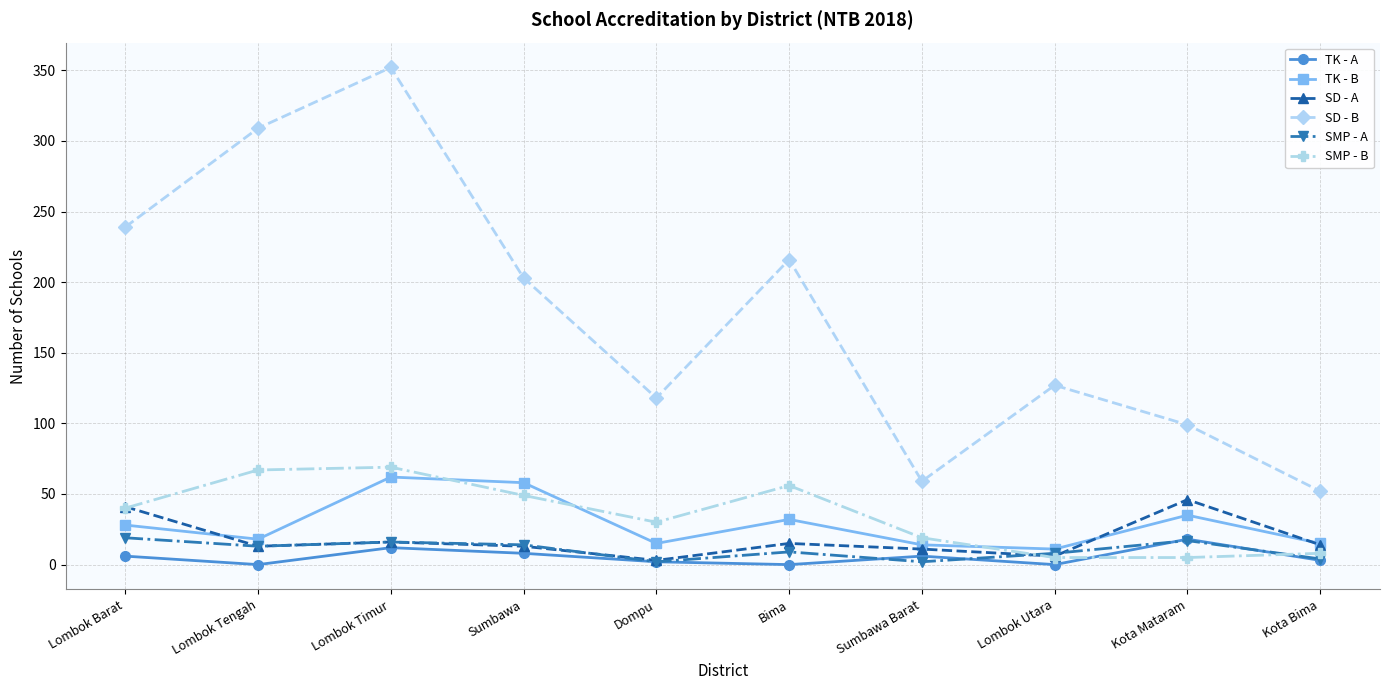

How many data points does each series have?

10